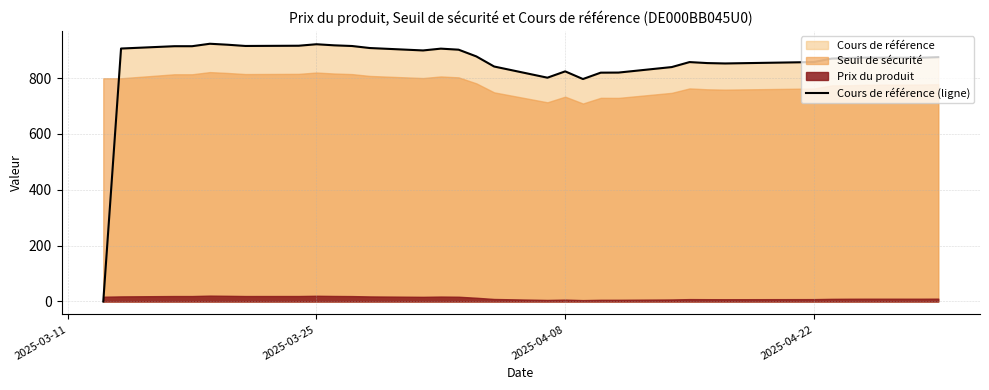

How many lines are shown in the chart?

1